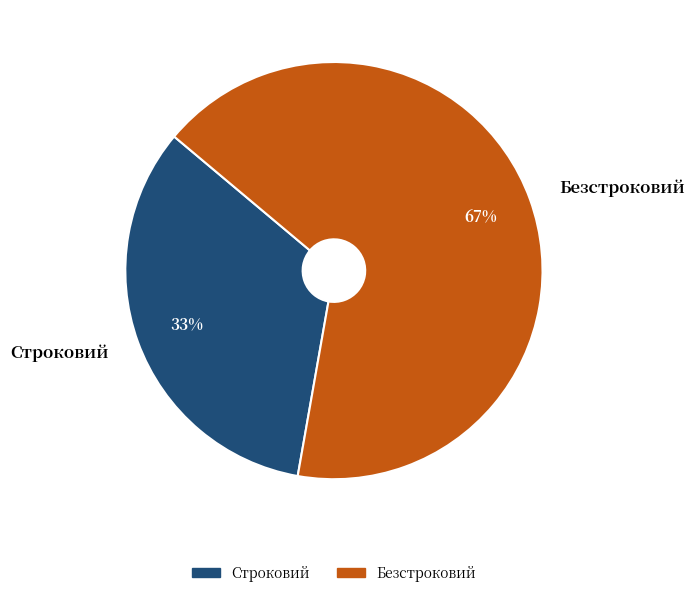

Approximately how many times larger is the value at Безстроковий compared to Строковий?

2.0